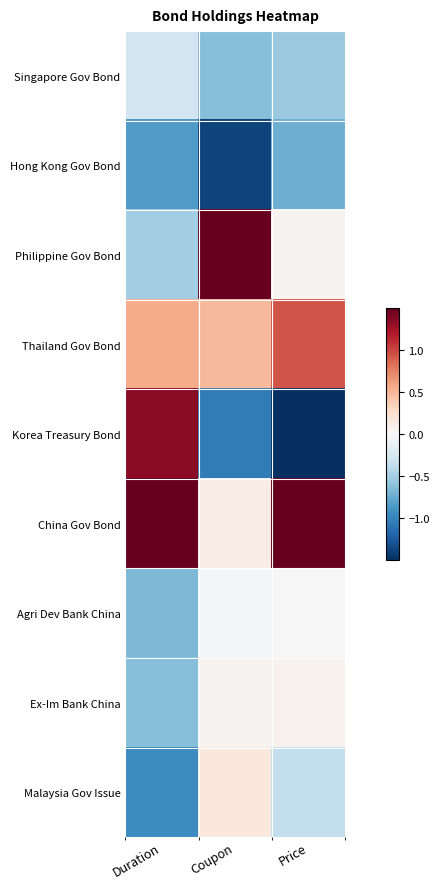

Which has a higher value, Price or Coupon?

Price